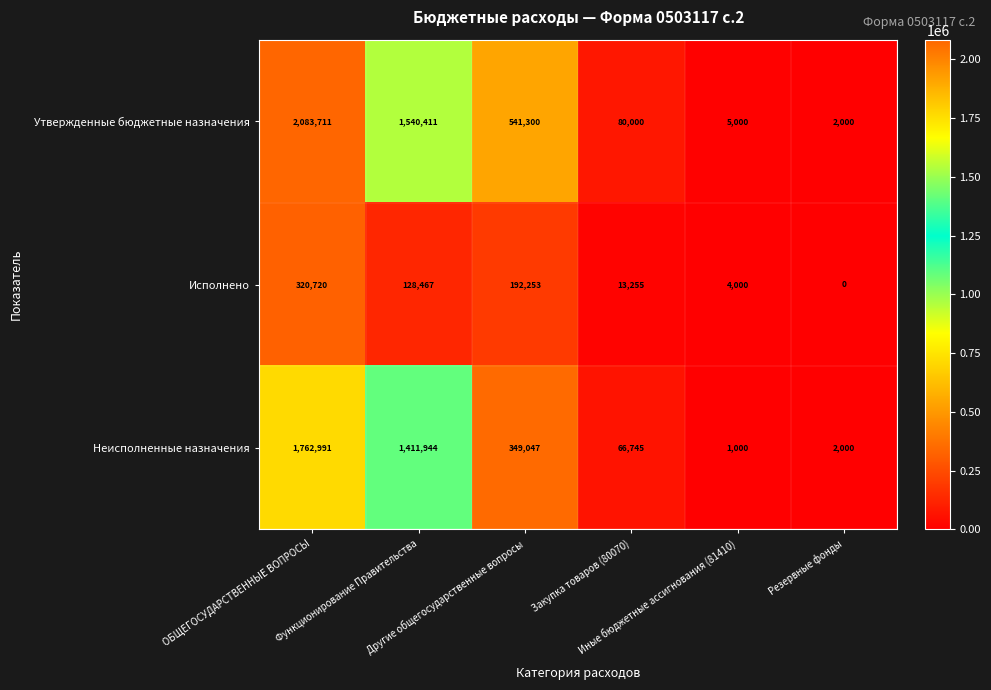

Which label corresponds to the largest value in the chart?

ОБЩЕГОСУДАРСТВЕННЫЕ ВОПРОСЫ